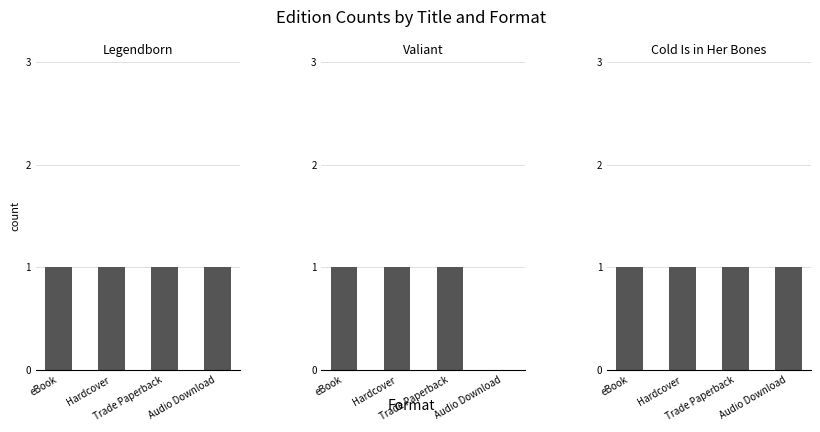

What is the value of the Valiant bar at the 3rd from the left?

1